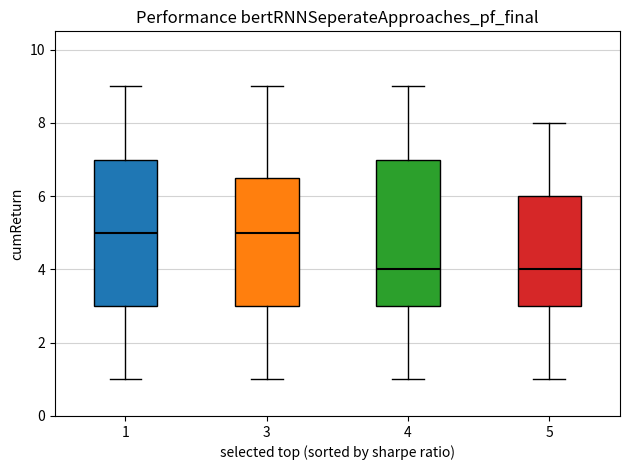

Reading left to right, transcribe this box plot: for each box, give where its median line is, the range the box spans, and where its two whiskers end, as read against the y-axis. The values are not printed on the chart, so give them approximately, as read against the axis.

1: median 5.0, box 3.0 to 7.0, whiskers 1.0 to 9.0
3: median 5.0, box 3.0 to 6.6, whiskers 1.0 to 9.0
4: median 4.0, box 3.0 to 7.0, whiskers 1.0 to 9.0
5: median 4.0, box 3.0 to 6.0, whiskers 1.0 to 8.0